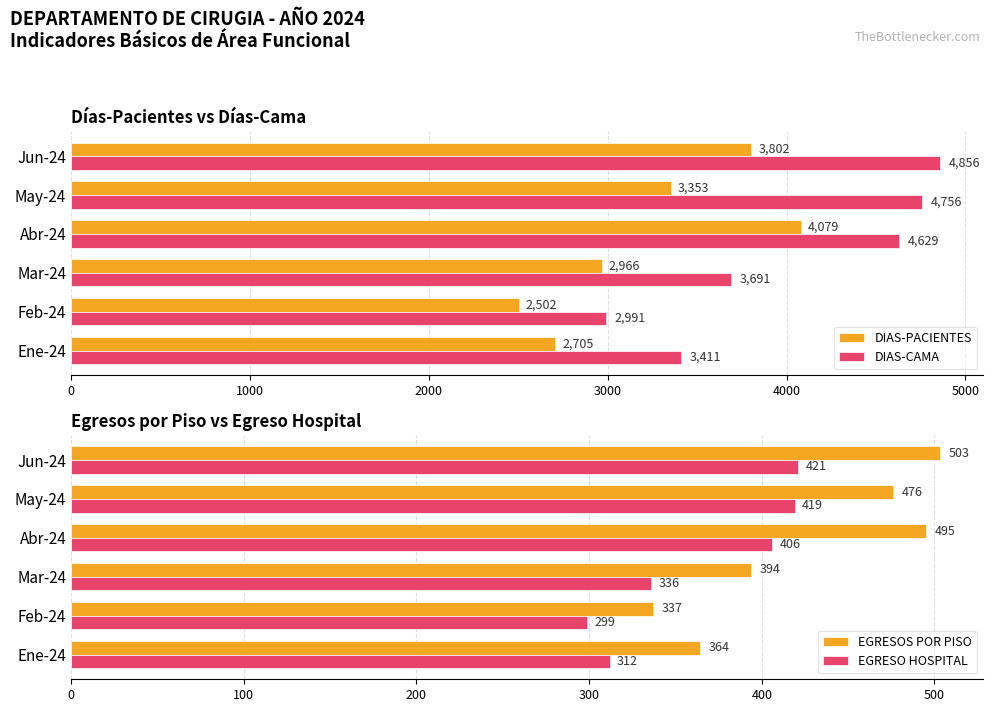

Is it true that DIAS-PACIENTES equals 2502 at Feb-24?

True